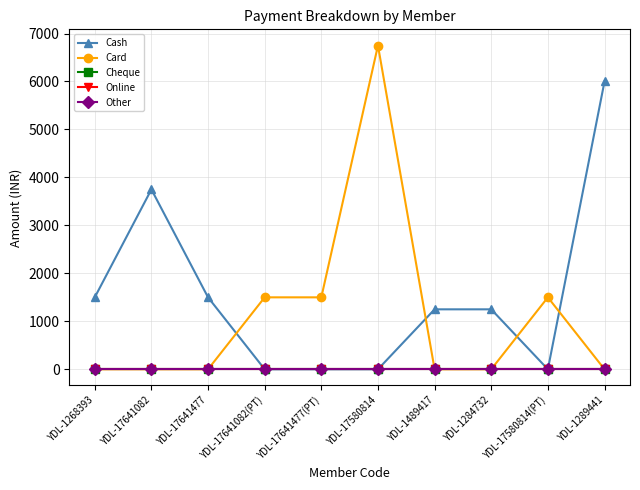

Reading right to left, list all the values displayed in this chart.

Cash: YDL-1289441=6000	YDL-17580814(PT)=0	YDL-1284732=1250	YDL-1489417=1250	YDL-17580814=0	YDL-17641477(PT)=0	YDL-17641082(PT)=0	YDL-17641477=1500	YDL-17641082=3750	YDL-1268393=1500
Card: YDL-1289441=0	YDL-17580814(PT)=1500	YDL-1284732=0	YDL-1489417=0	YDL-17580814=6750	YDL-17641477(PT)=1500	YDL-17641082(PT)=1500	YDL-17641477=0	YDL-17641082=0	YDL-1268393=0
Cheque: YDL-1289441=0	YDL-17580814(PT)=0	YDL-1284732=0	YDL-1489417=0	YDL-17580814=0	YDL-17641477(PT)=0	YDL-17641082(PT)=0	YDL-17641477=0	YDL-17641082=0	YDL-1268393=0
Online: YDL-1289441=0	YDL-17580814(PT)=0	YDL-1284732=0	YDL-1489417=0	YDL-17580814=0	YDL-17641477(PT)=0	YDL-17641082(PT)=0	YDL-17641477=0	YDL-17641082=0	YDL-1268393=0
Other: YDL-1289441=0	YDL-17580814(PT)=0	YDL-1284732=0	YDL-1489417=0	YDL-17580814=0	YDL-17641477(PT)=0	YDL-17641082(PT)=0	YDL-17641477=0	YDL-17641082=0	YDL-1268393=0